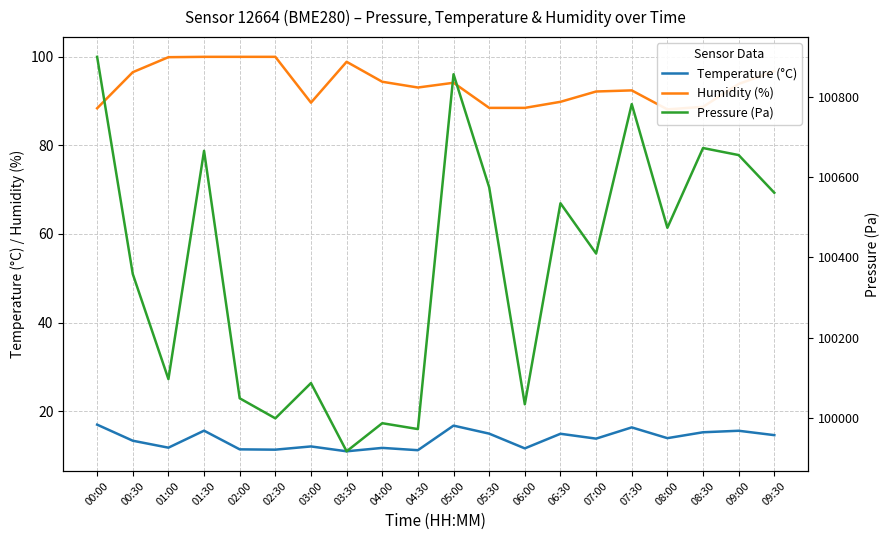

How many values in the Humidity (%) series exceed 93?

11